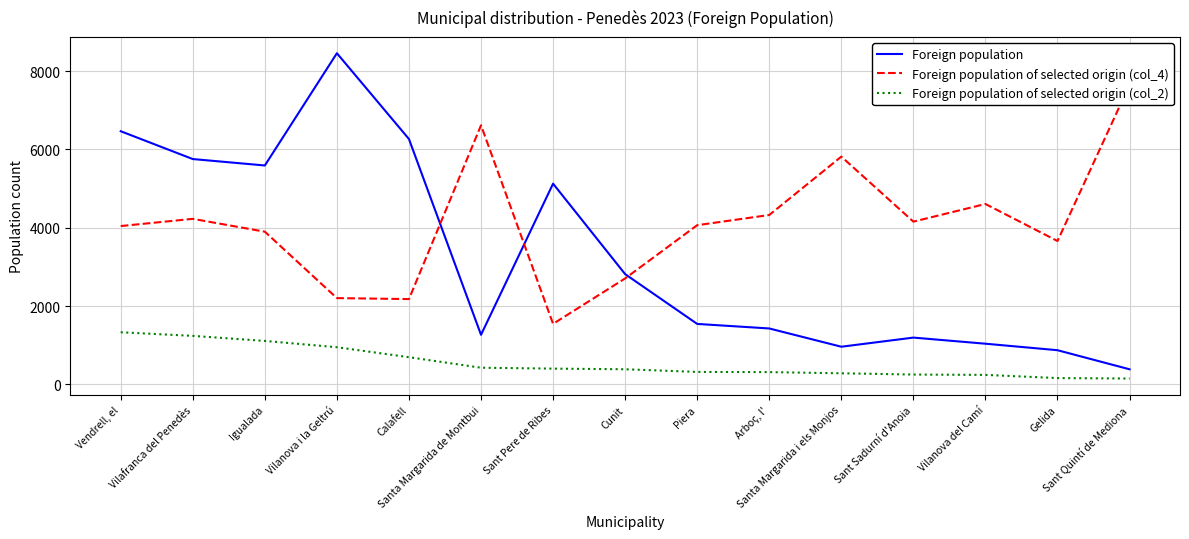

The value of Foreign population of selected origin (col_2) at Sant Quintí de Mediona is 151. True or false?

True